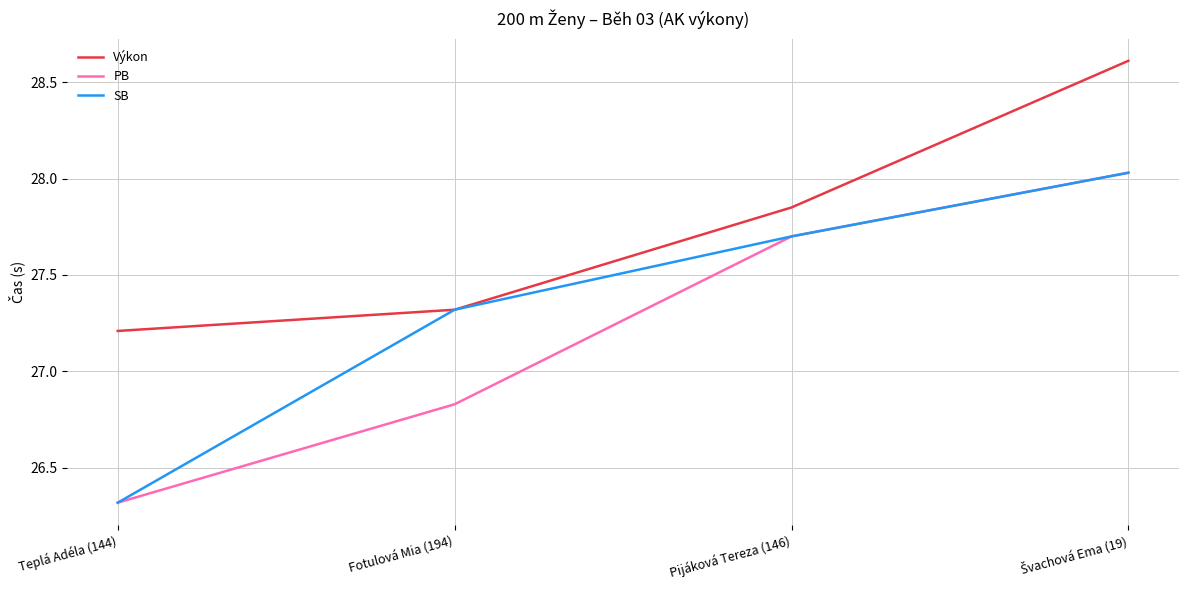

True or false: SB has more than 2 points higher than both neighbors.

False